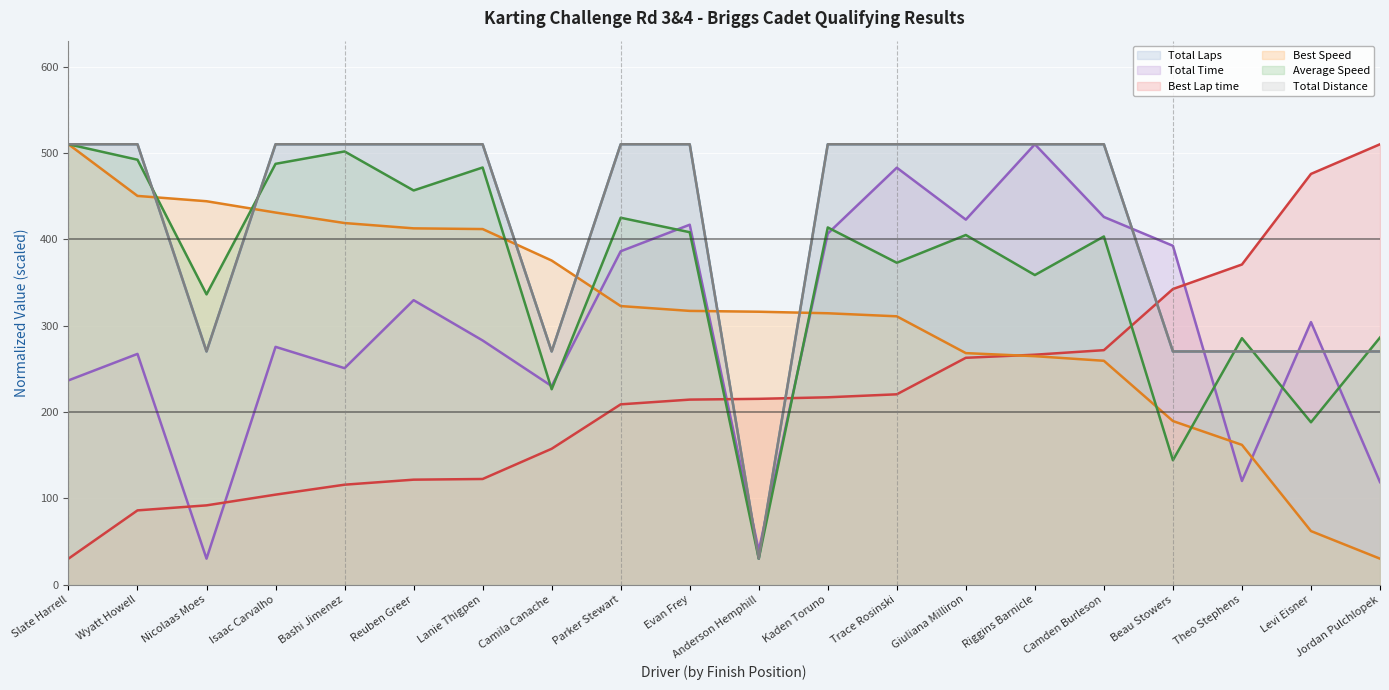

What is the label of the 13th point from the right?

Camila Canache